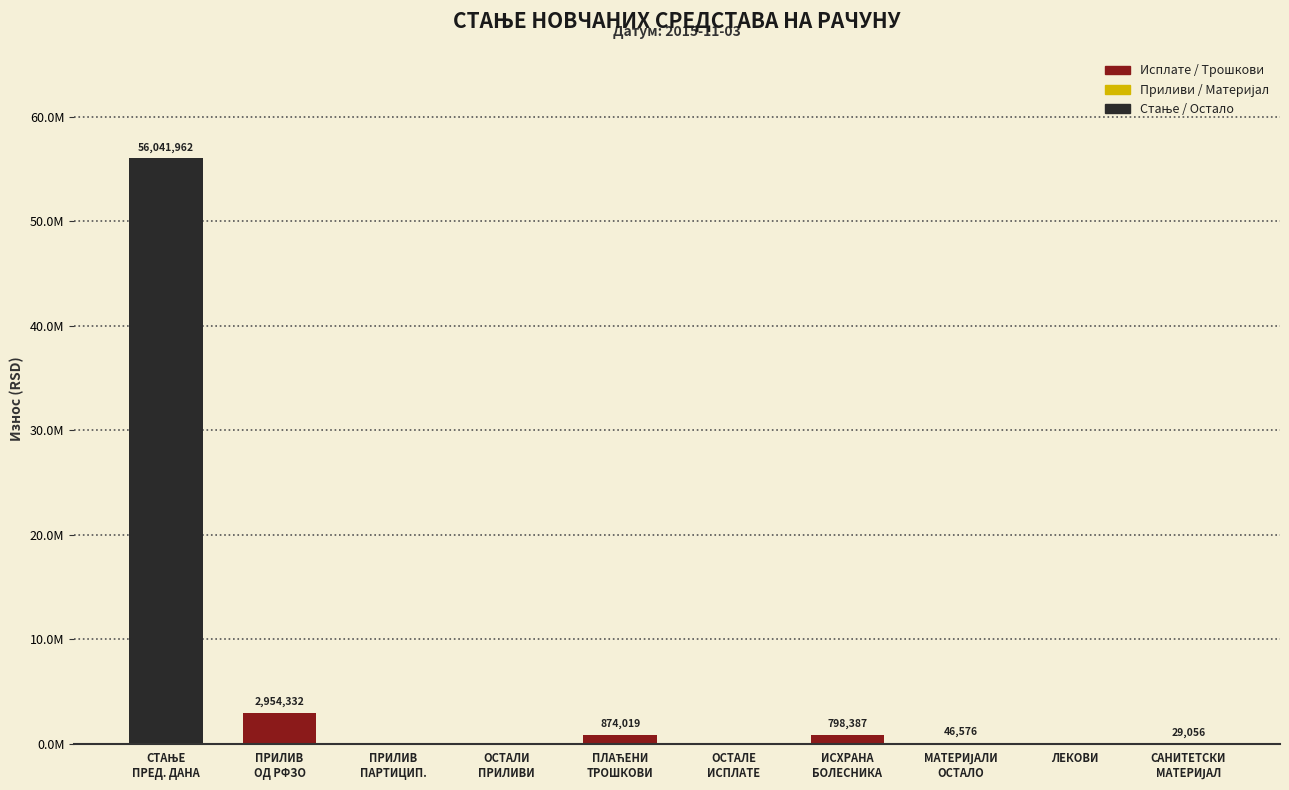

What is the average value?

6074433.2